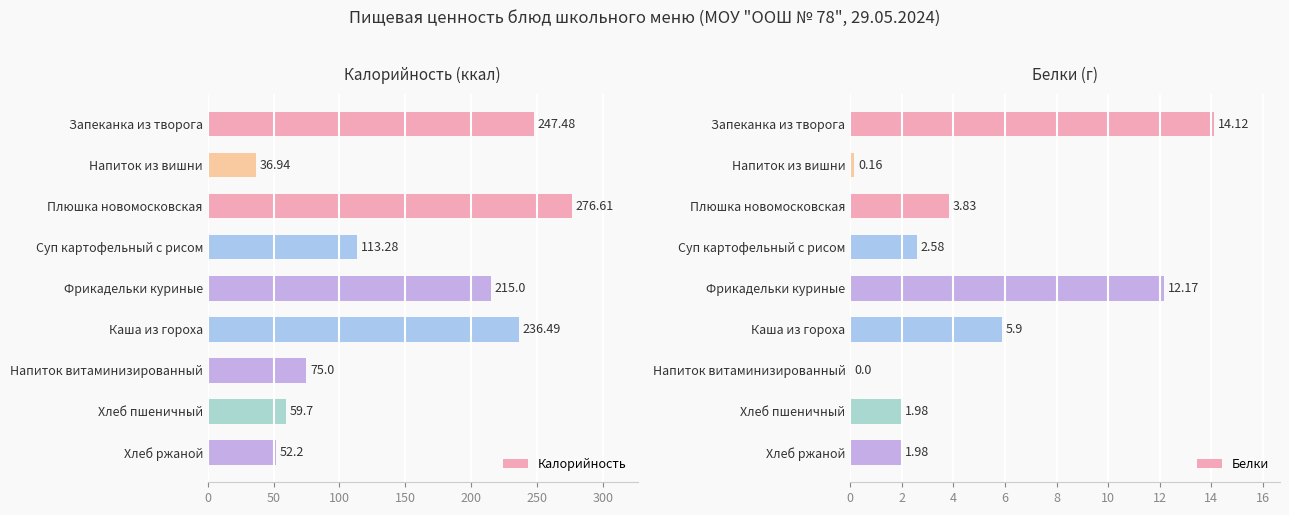

What is the average value of the Калорийность series?

145.9